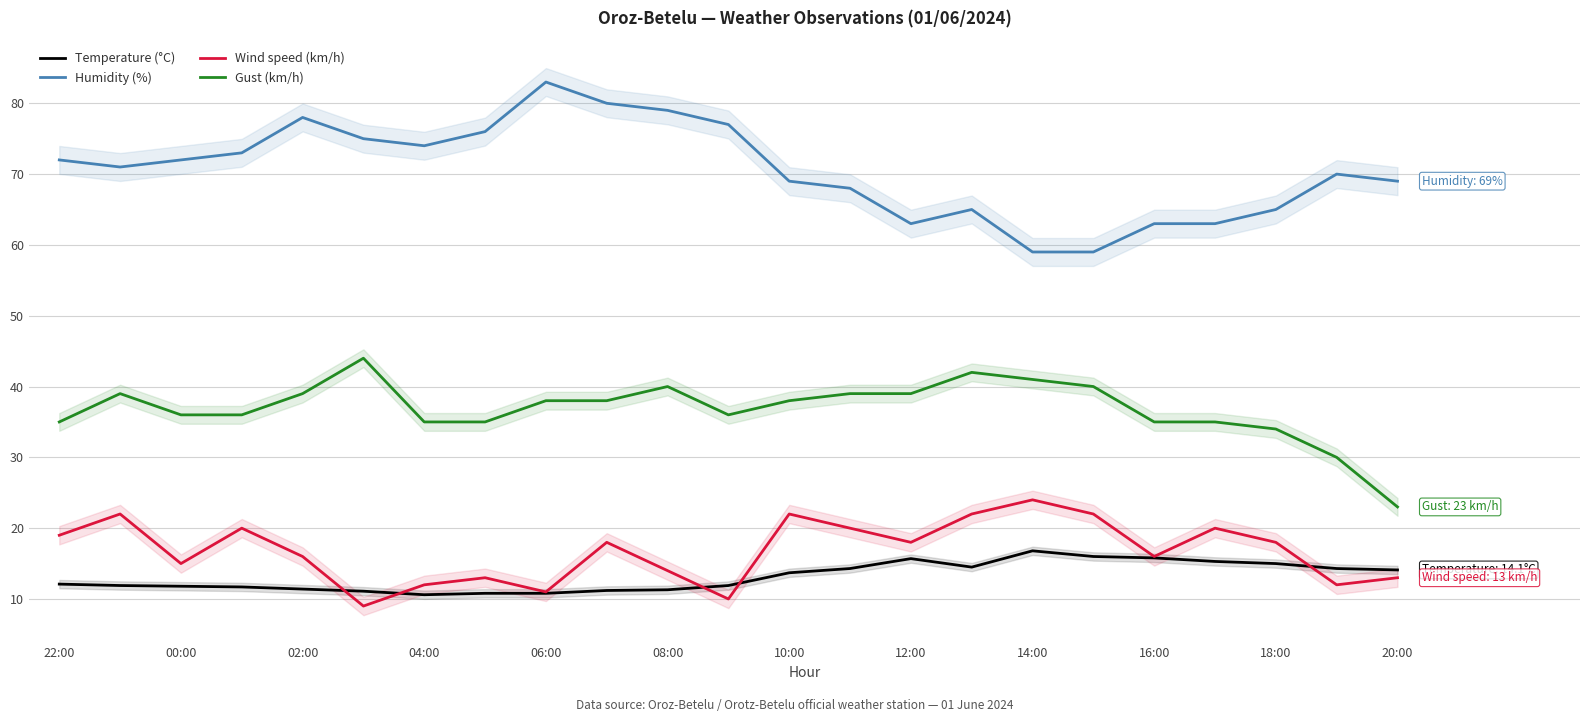

Rank the series by their maximum value, from highest to lowest.

Humidity (%), Gust (km/h), Wind speed (km/h), Temperature (°C)